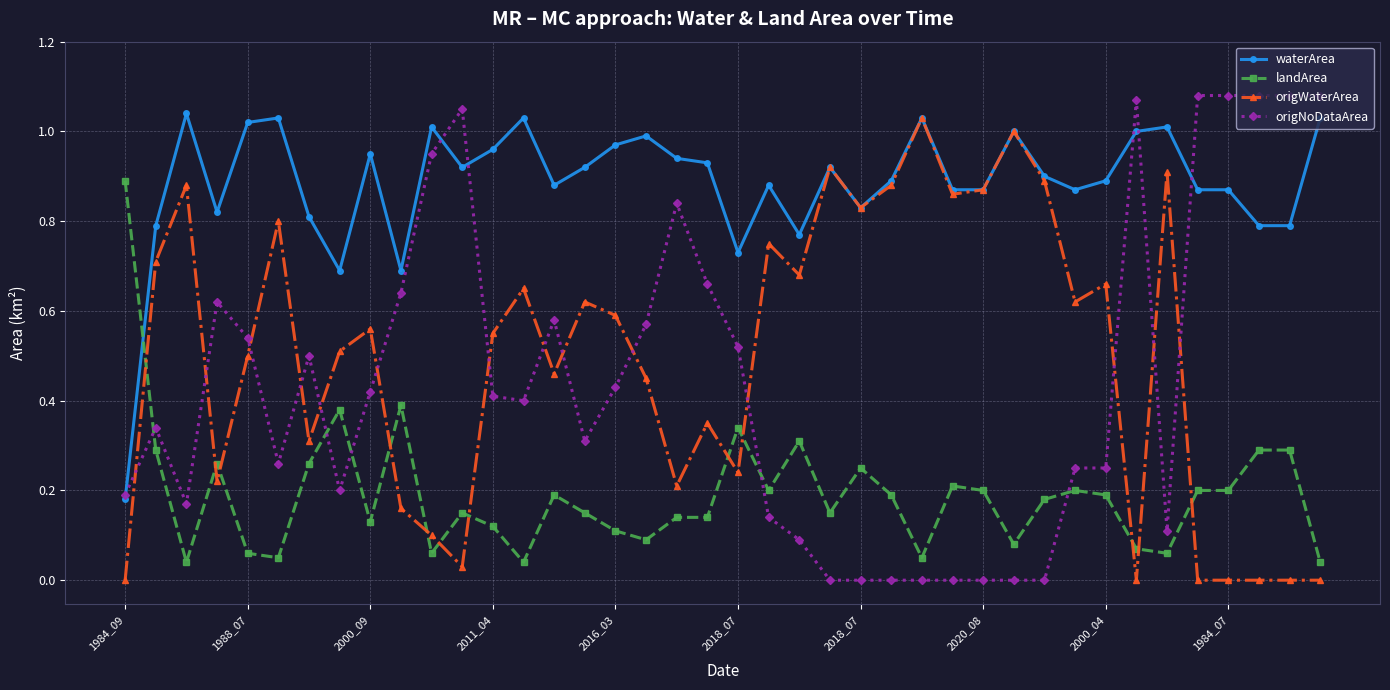

True or false: landArea has more than 2 points higher than both neighbors.

True